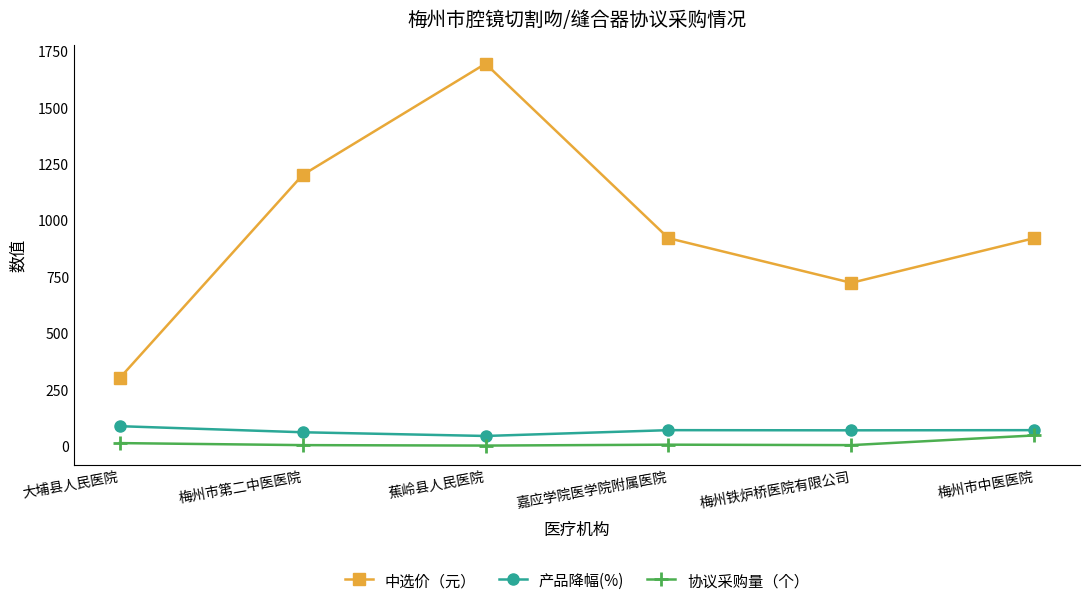

Which category has the lowest value in the 中选价（元） series?

大埔县人民医院